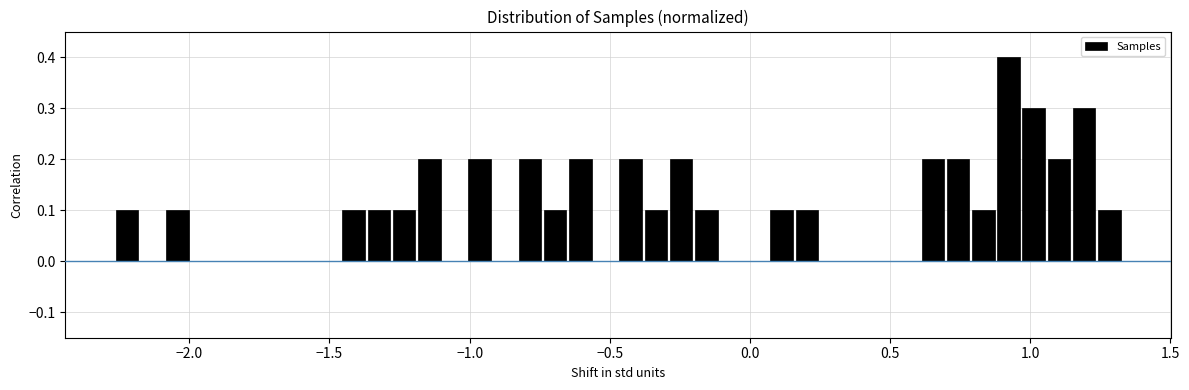

Around what value on the x-axis is the tallest bar? Give the approximate position of its centre, as read against the axis.

0.90